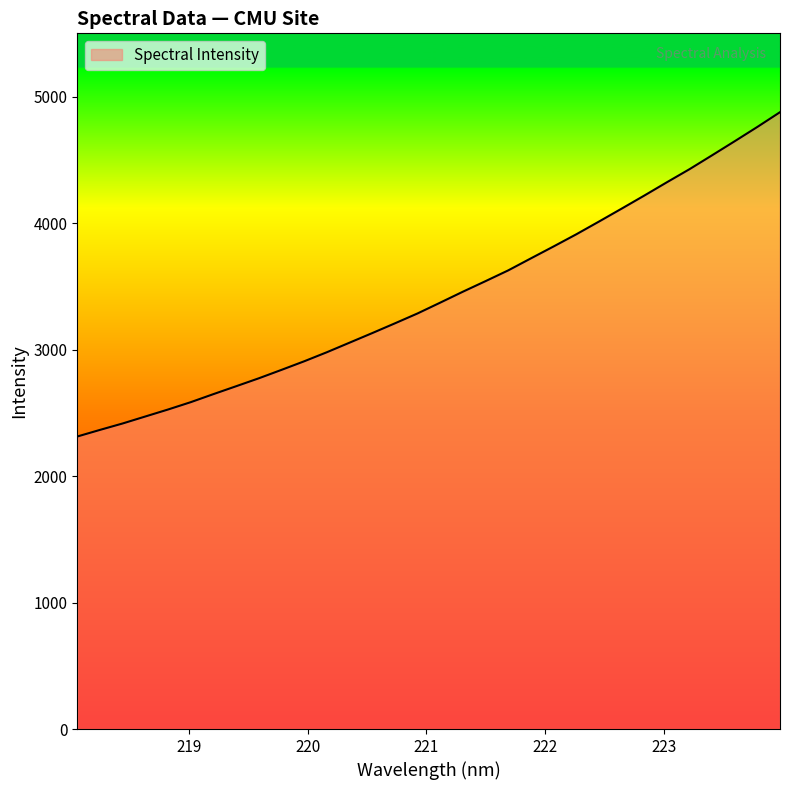

What is the difference between the maximum and minimum values?

2564.1